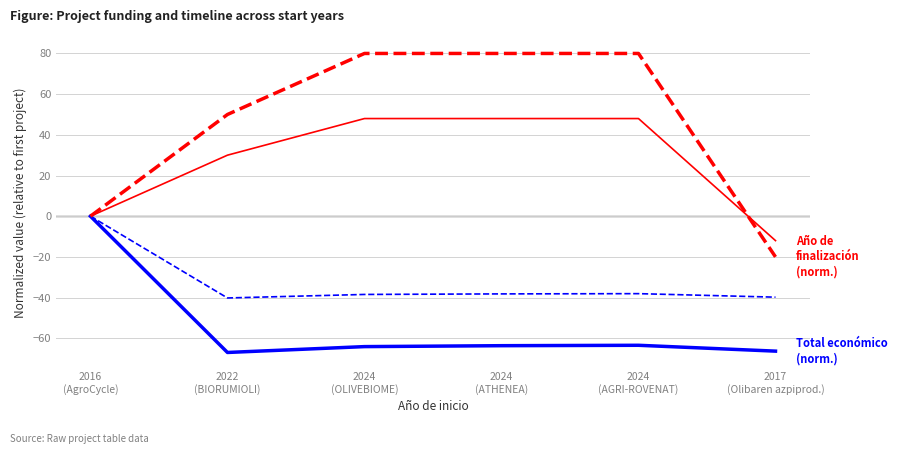

What is the greatest value displayed?

80.0